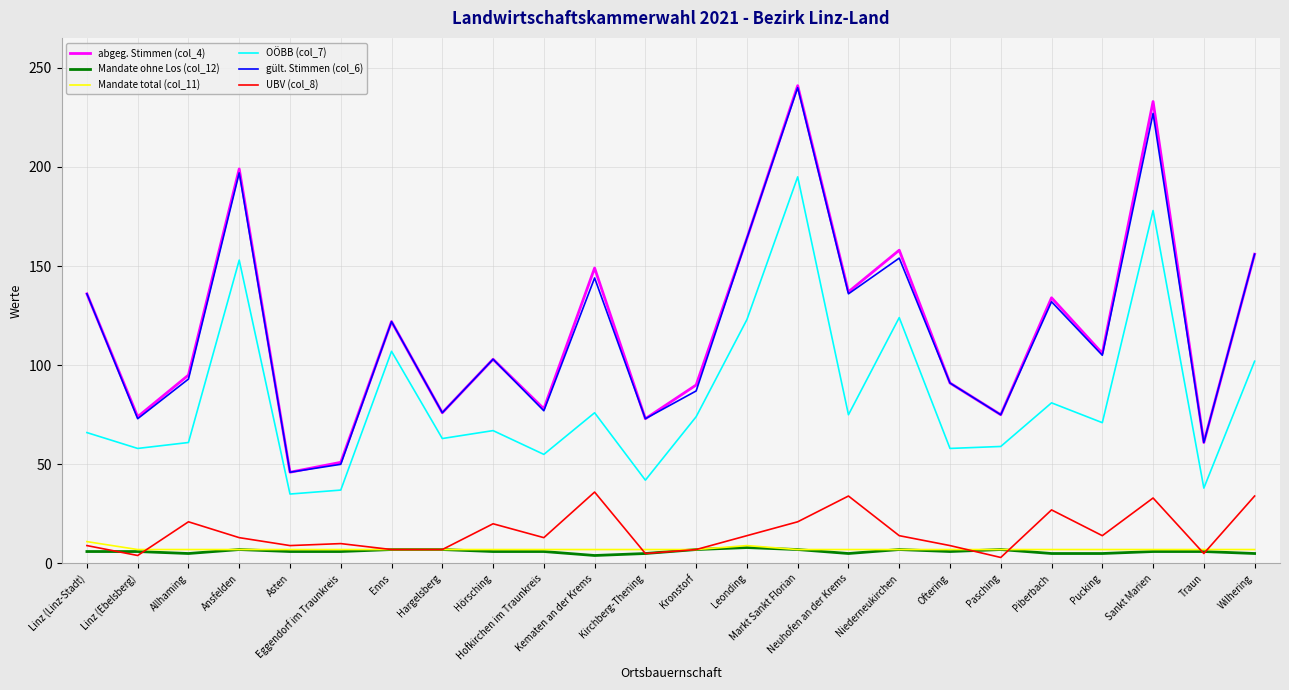

What is the difference between the maximum and minimum values in the Mandate ohne Los (col_12) series?

4